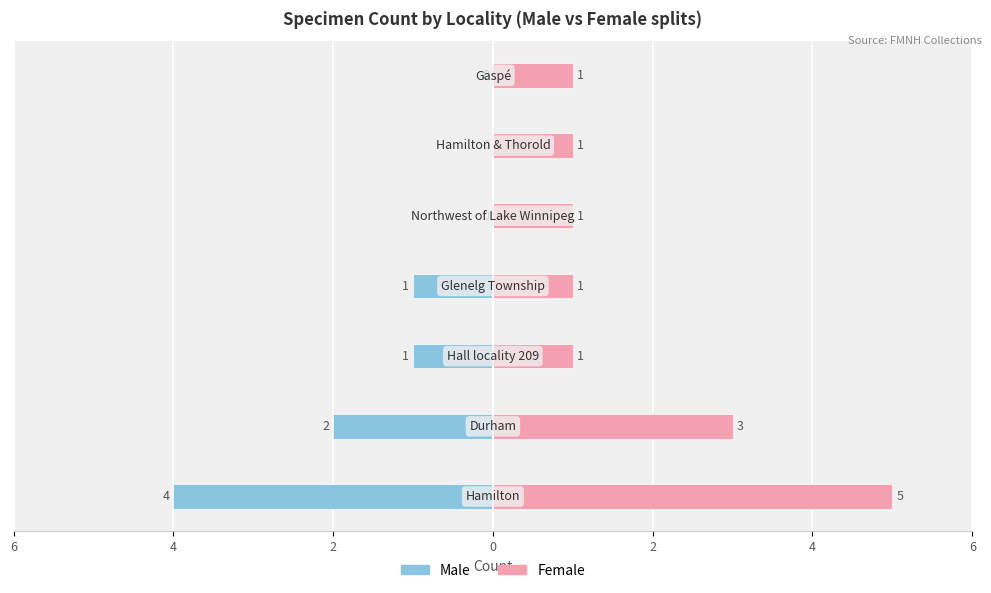

What is the spread (max minus min) of values at 0?

2